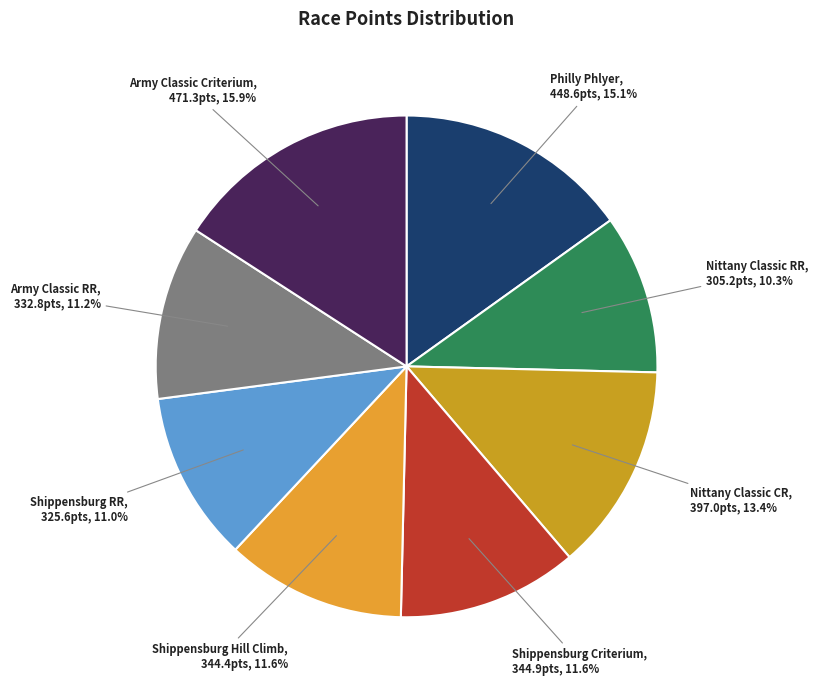

Is there a majority slice in this chart?

No